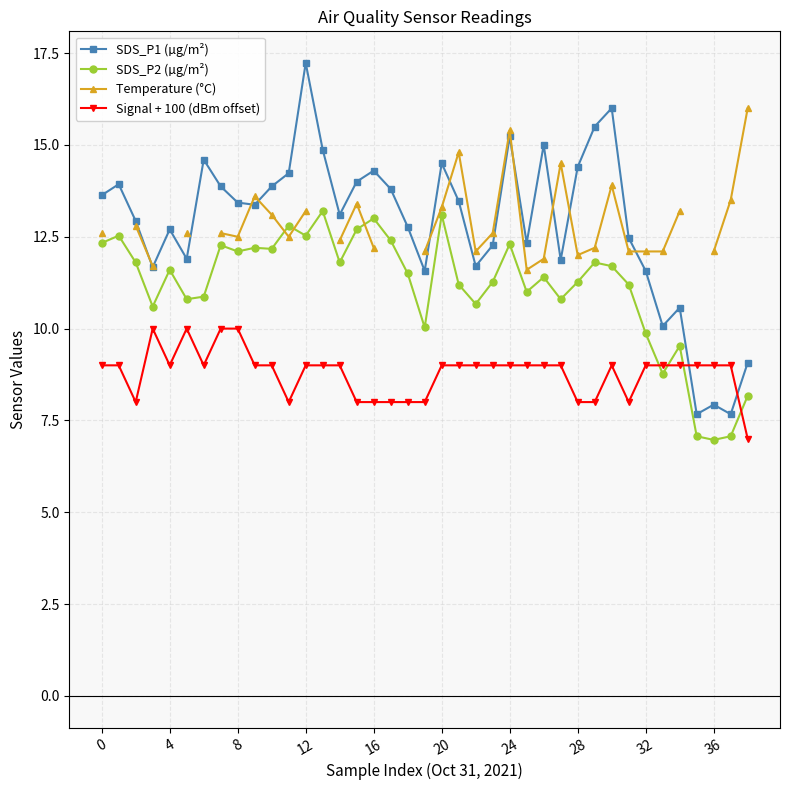

How many lines are shown in the chart?

4